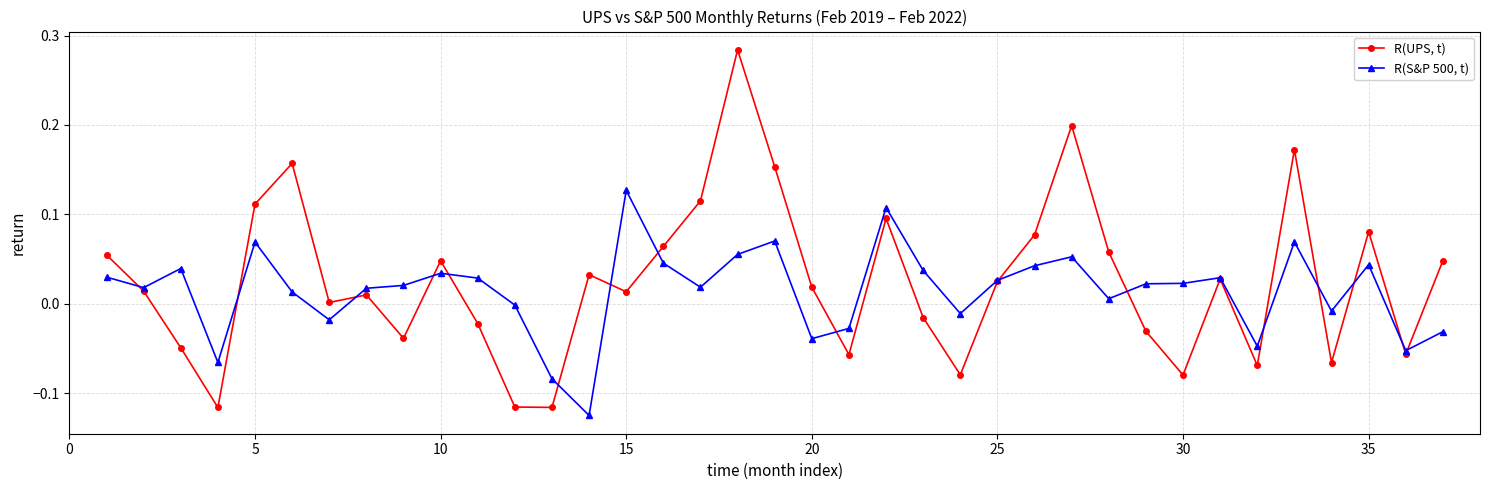

Which series ends up on top after the final intersection of R(UPS, t) and R(S&P 500, t)?

R(UPS, t)